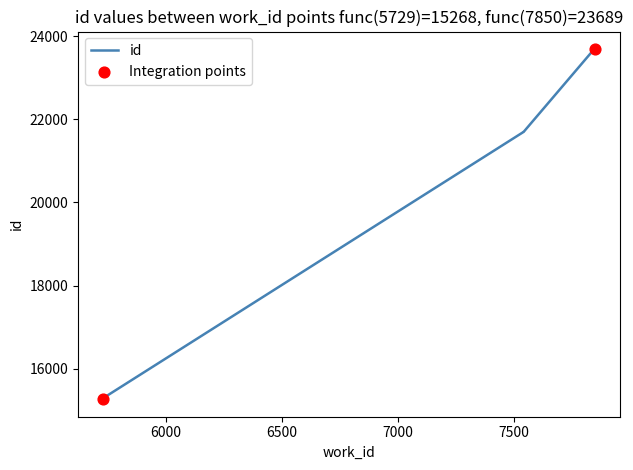

What is the change in value from 7542 to 7837?

+1934